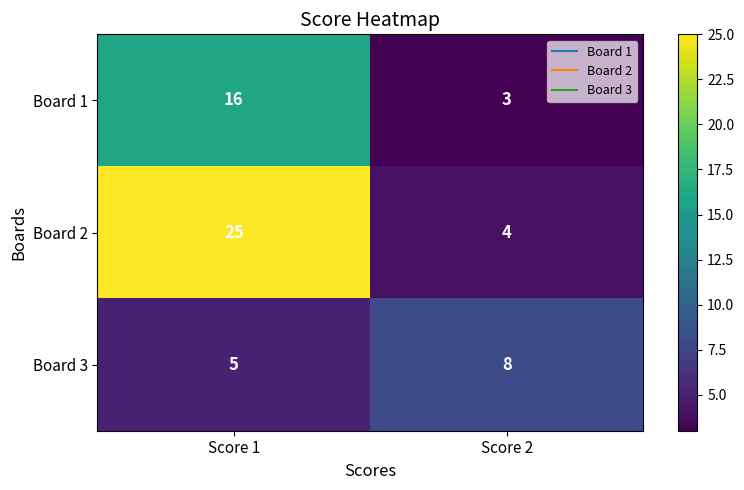

At how many categories does at least one series exceed 9?

1